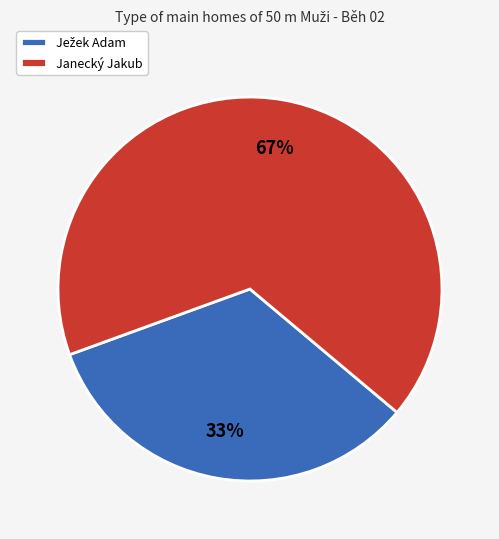

To the nearest percent, what is the average slice percentage?

50%